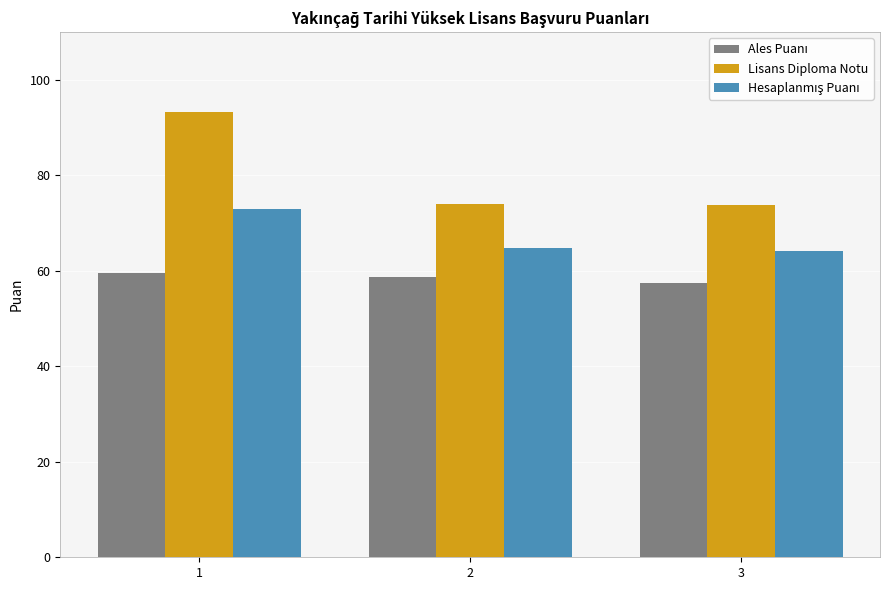

Which series changed the most between 1 and 3?

Lisans Diploma Notu